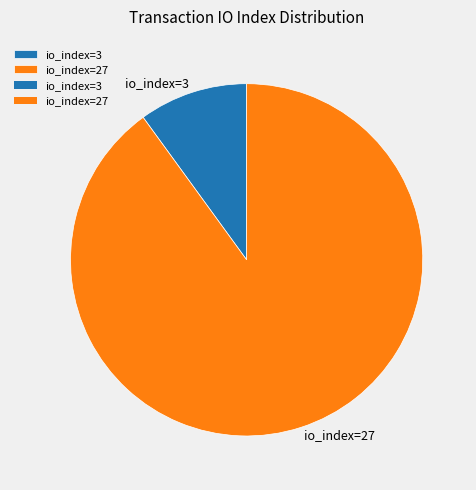

Count the number of slices in the pie.

2